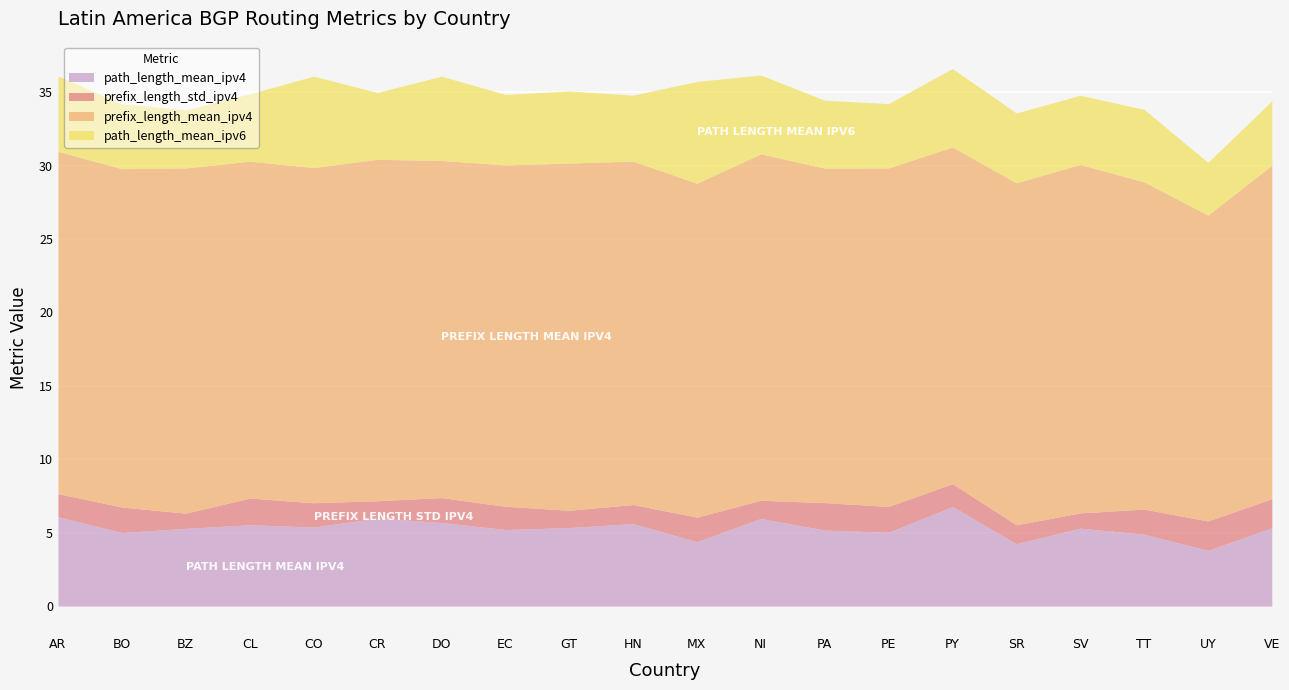

What is the difference between the second highest and second lowest values in the prefix_length_mean_ipv4 series?

1.4